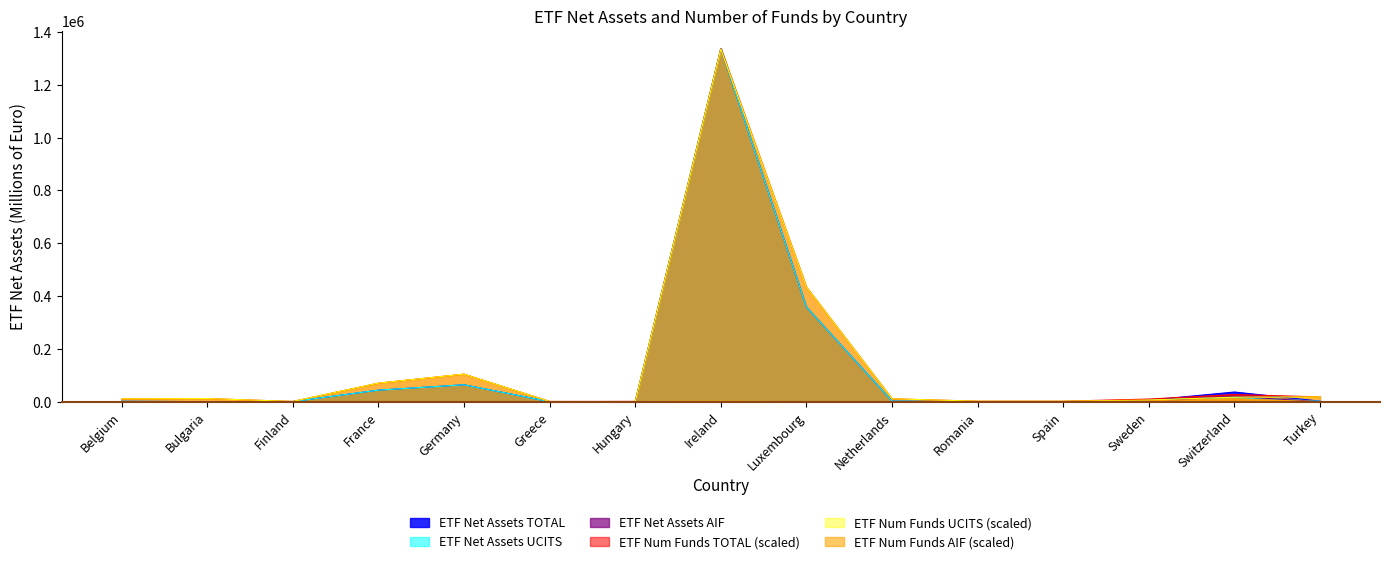

Which series has the largest range (max minus min)?

ETF Net Assets TOTAL